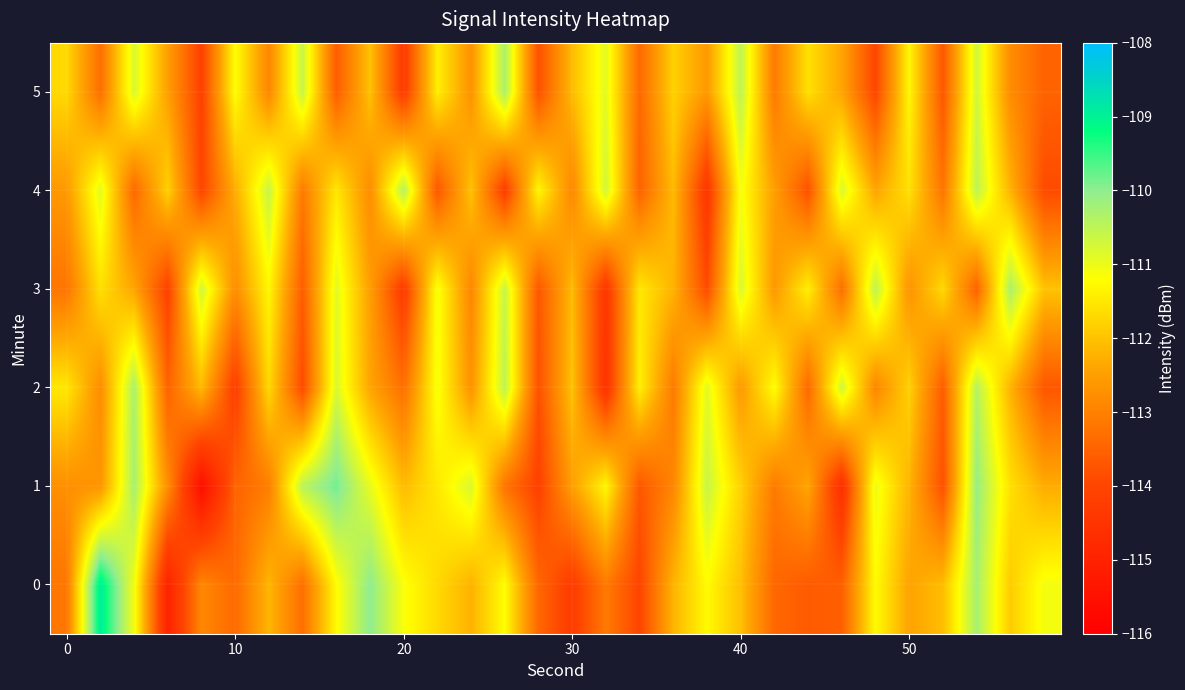

How many data points does each series have?

30